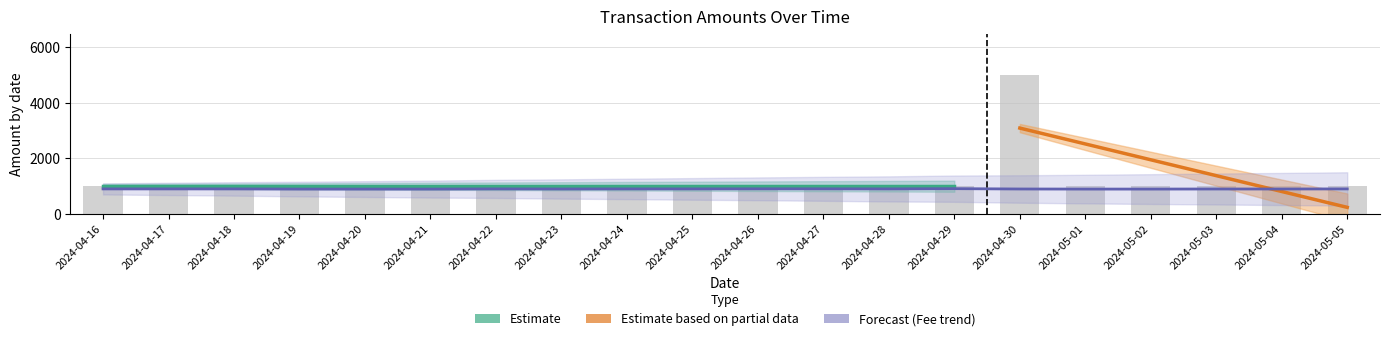

What is the difference between the highest and lowest values at 2024-04-28?

97